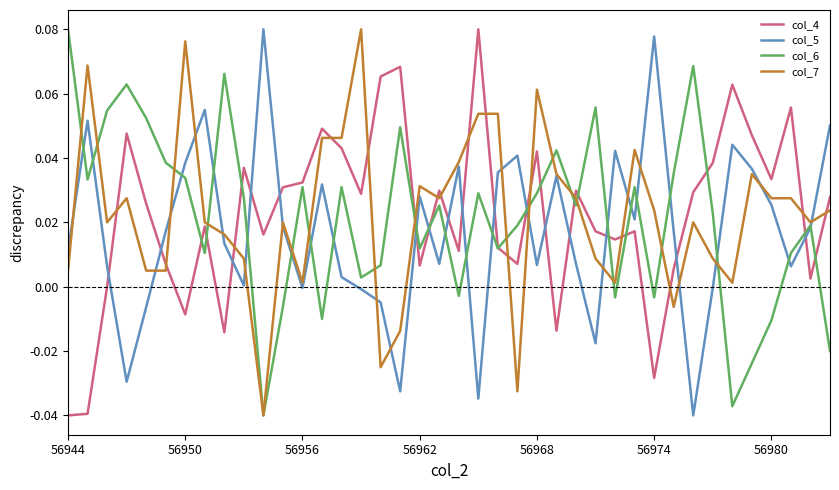

True or false: col_4 and col_5 cross at least once.

True